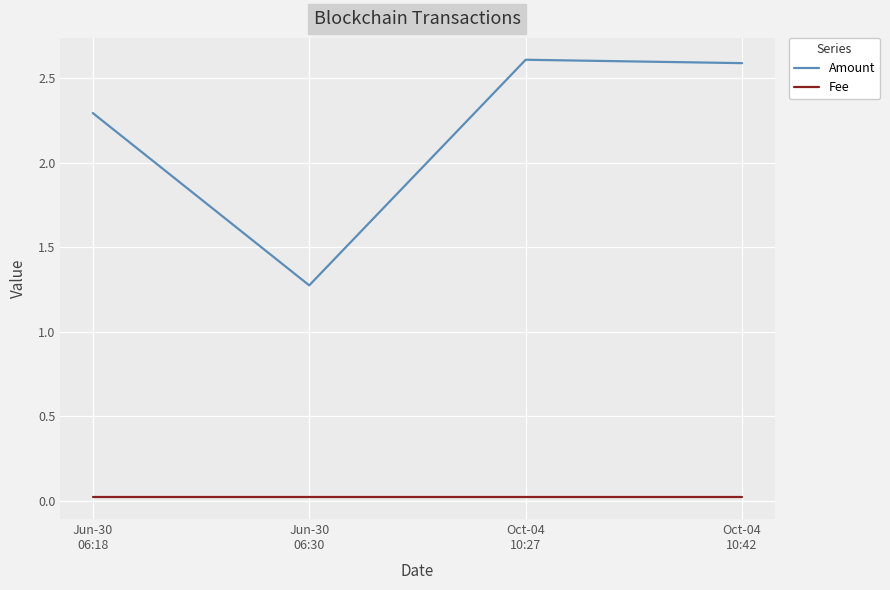

What is the sum of all Amount values?

8.8